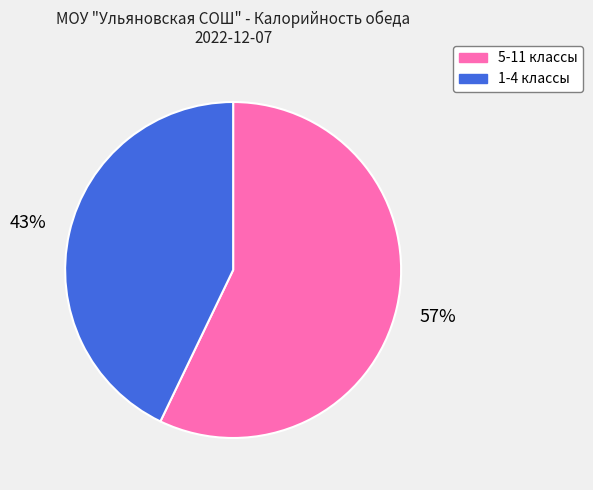

What is the ratio of the value at 5-11 классы to the value at 1-4 классы?

1.3